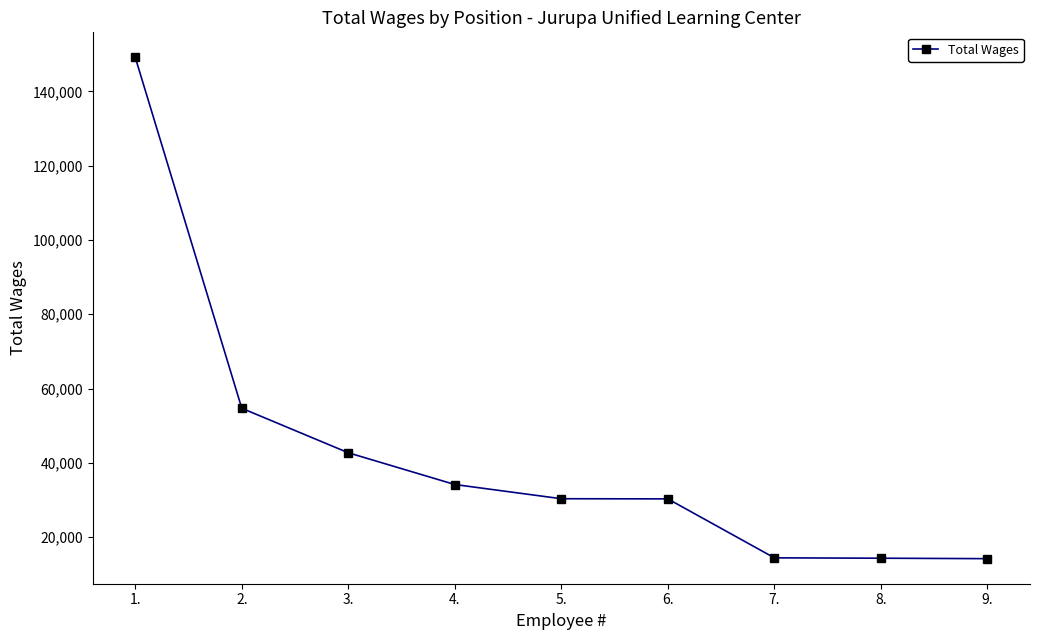

What is the minimum value shown in the chart?

14191